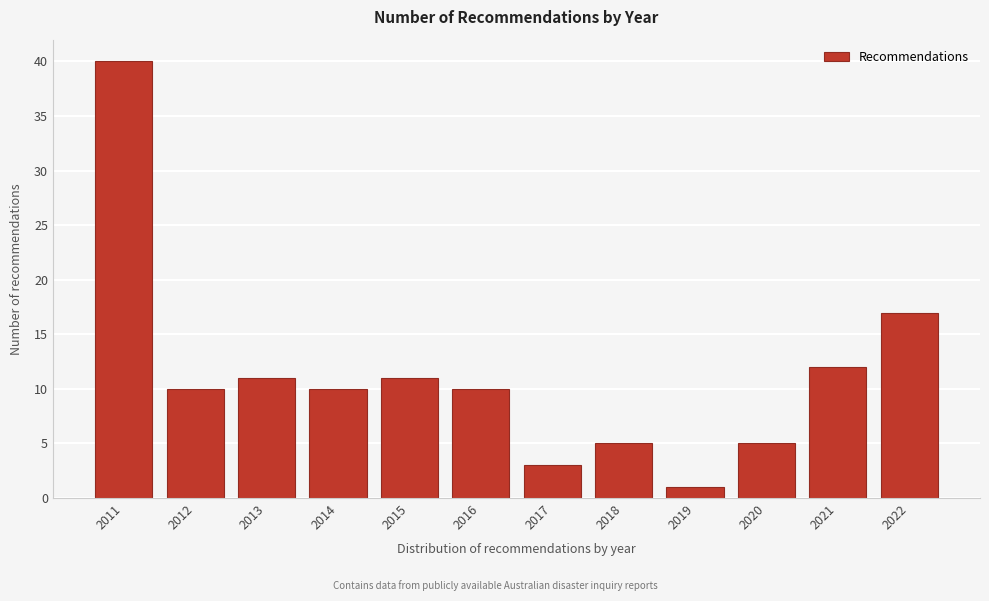

Reading right to left, transcribe all the data shown in this chart.

2022=17	2021=12	2020=5	2019=1	2018=5	2017=3	2016=10	2015=11	2014=10	2013=11	2012=10	2011=40